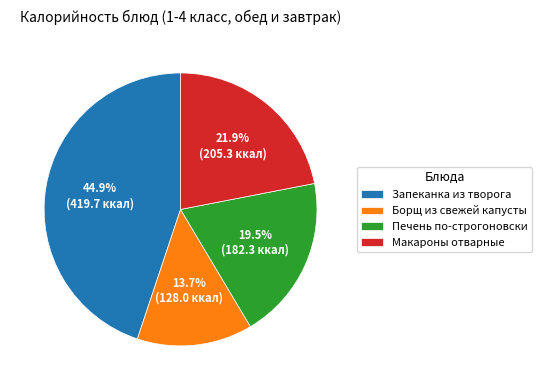

Is it true that Печень по-строгоновски is 25% of the pie?

False